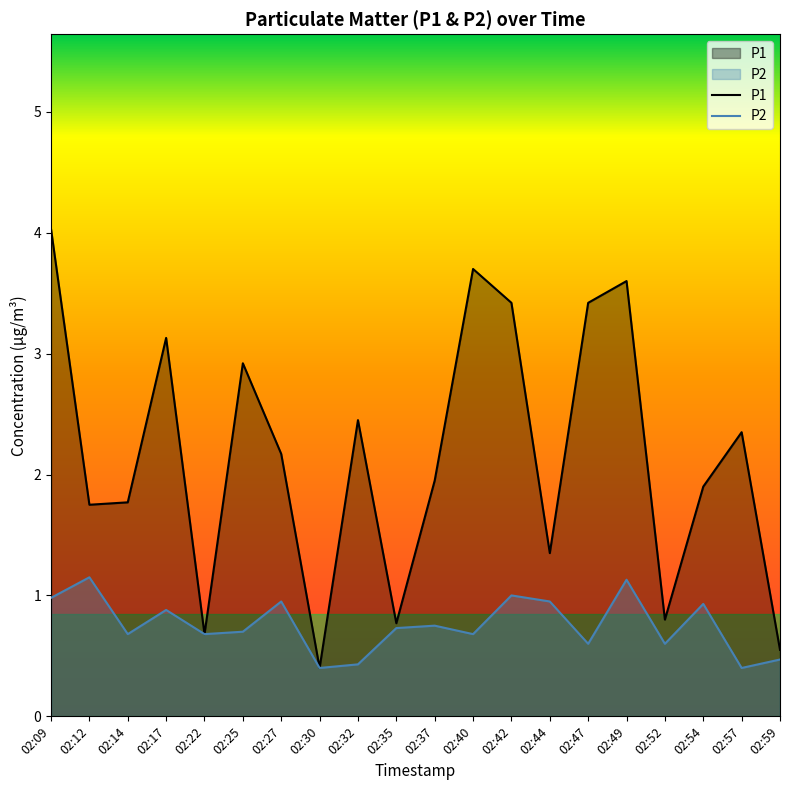

True or false: P1 has a value of 0.4 at 02:30.

True